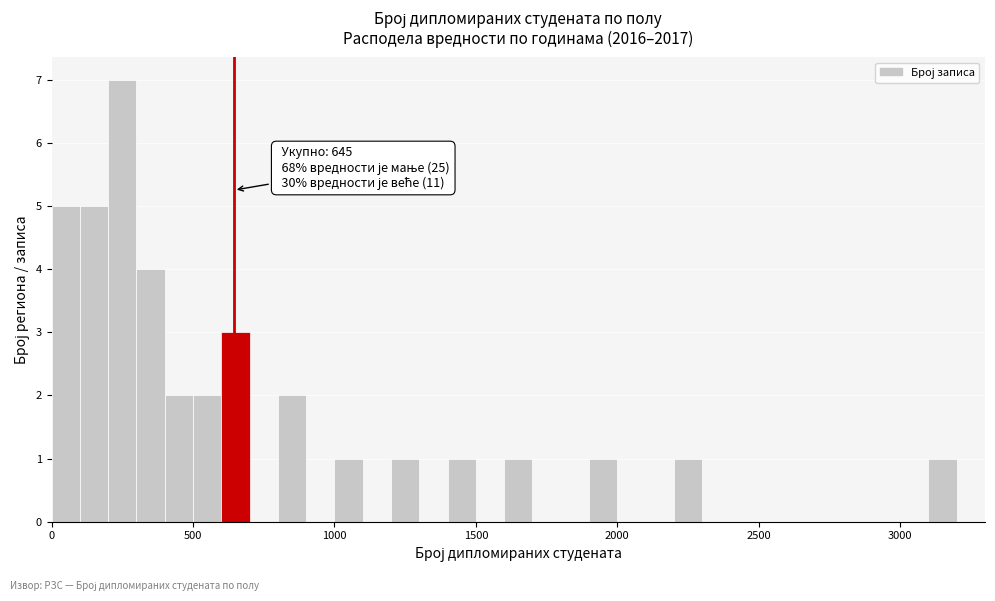

Read against the x-axis, roughly where is the centre of the tallest bar?

250